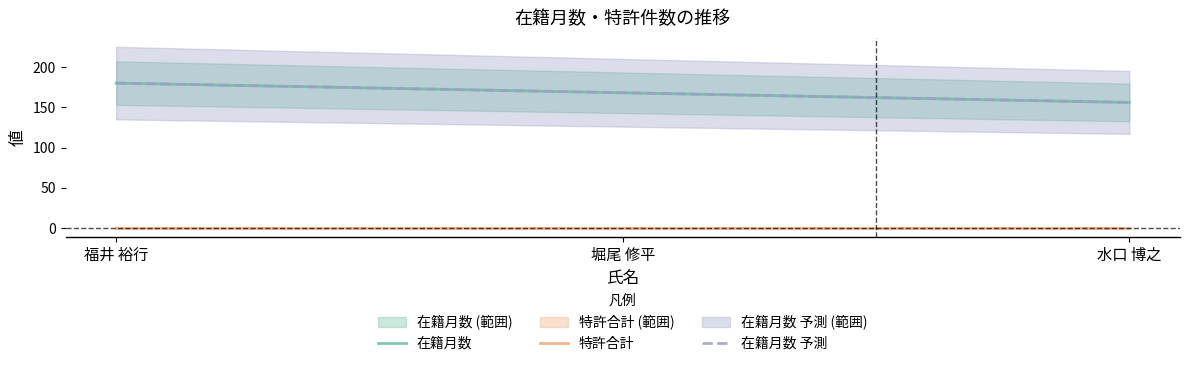

What is the sum of the 在籍月数 values at 水口 博之 and 福井 裕行?

336